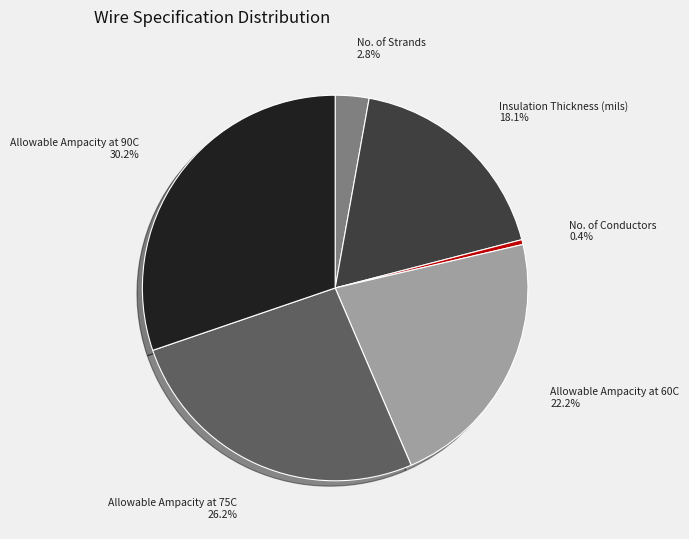

Does any single category account for the majority?

No